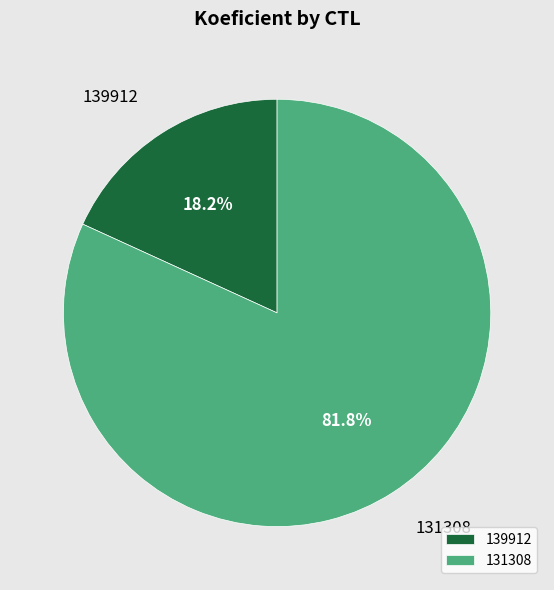

What is the ratio of the value at 131308 to the value at 139912?

4.5